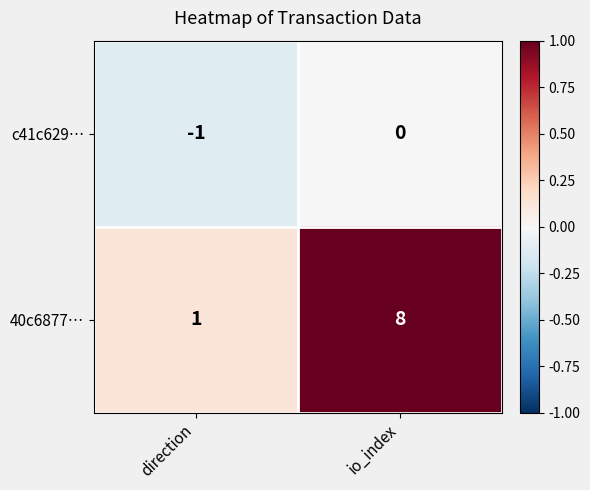

Reading right to left, transcribe all the data shown in this chart.

c41c629…: io_index=0	direction=-1
40c6877…: io_index=8	direction=1